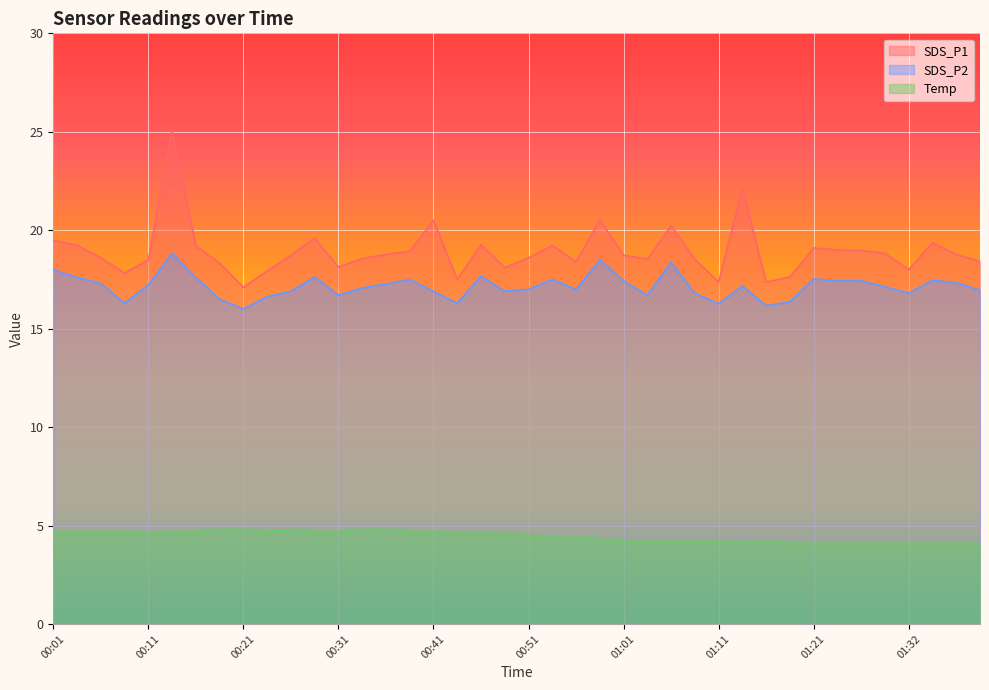

Reading left to right, what are all the values shown in this chart?

SDS_P1: 00:01=19.5	00:04=19.2	00:06=18.6	00:09=17.8	00:11=18.5	00:14=25.1	00:16=19.2	00:19=18.3	00:21=17.1	00:24=17.9	00:26=18.7	00:28=19.6	00:31=18.1	00:33=18.6	00:36=18.8	00:38=18.9	00:41=20.5	00:43=17.5	00:46=19.3	00:48=18.1	00:51=18.6	00:53=19.2	00:56=18.4	00:58=20.5	01:01=18.7	01:03=18.5	01:06=20.2	01:08=18.5	01:11=17.4	01:14=22.1	01:16=17.4	01:19=17.6	01:21=19.1	01:24=19.0	01:27=19.0	01:29=18.8	01:32=18.0	01:34=19.4	01:36=18.8	01:39=18.4
SDS_P2: 00:01=18.0	00:04=17.6	00:06=17.3	00:09=16.3	00:11=17.2	00:14=18.8	00:16=17.6	00:19=16.5	00:21=16.0	00:24=16.6	00:26=16.9	00:28=17.6	00:31=16.7	00:33=17.1	00:36=17.3	00:38=17.5	00:41=16.9	00:43=16.3	00:46=17.7	00:48=16.9	00:51=17.0	00:53=17.5	00:56=17.0	00:58=18.5	01:01=17.4	01:03=16.7	01:06=18.4	01:08=16.8	01:11=16.3	01:14=17.2	01:16=16.2	01:19=16.4	01:21=17.5	01:24=17.4	01:27=17.4	01:29=17.1	01:32=16.8	01:34=17.5	01:36=17.3	01:39=17.0
Temp: 00:01=4.7	00:04=4.7	00:06=4.7	00:09=4.7	00:11=4.6	00:14=4.7	00:16=4.7	00:19=4.8	00:21=4.8	00:24=4.7	00:26=4.8	00:28=4.7	00:31=4.7	00:33=4.8	00:36=4.8	00:38=4.7	00:41=4.7	00:43=4.6	00:46=4.6	00:48=4.6	00:51=4.5	00:53=4.4	00:56=4.4	00:58=4.3	01:01=4.2	01:03=4.2	01:06=4.2	01:08=4.2	01:11=4.2	01:14=4.1	01:16=4.2	01:19=4.1	01:21=4.1	01:24=4.1	01:27=4.1	01:29=4.1	01:32=4.1	01:34=4.1	01:36=4.1	01:39=4.1